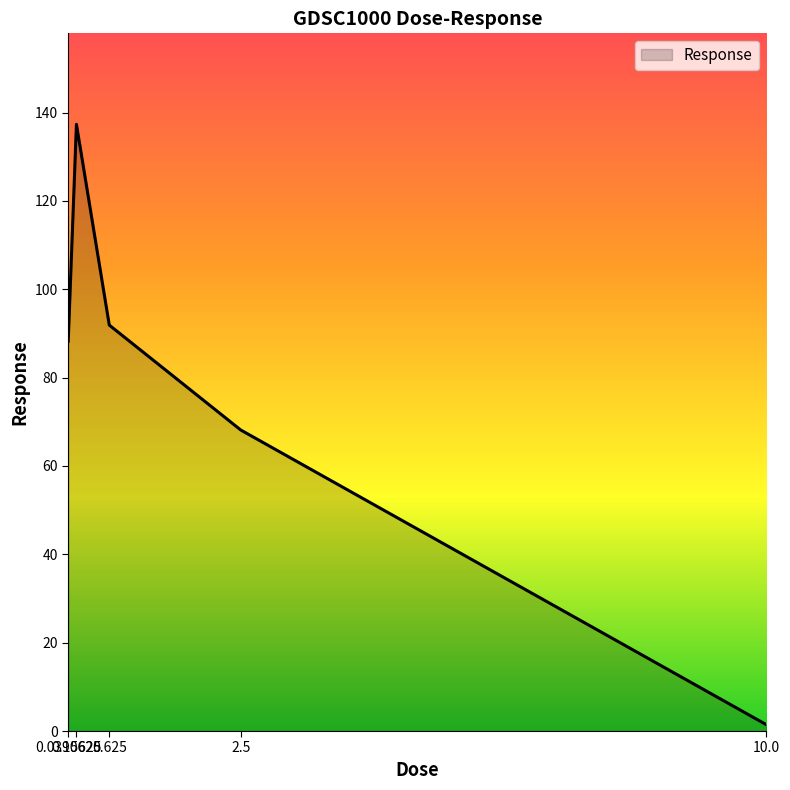

What is the change in value from 0.625 to 10.0?

-90.5